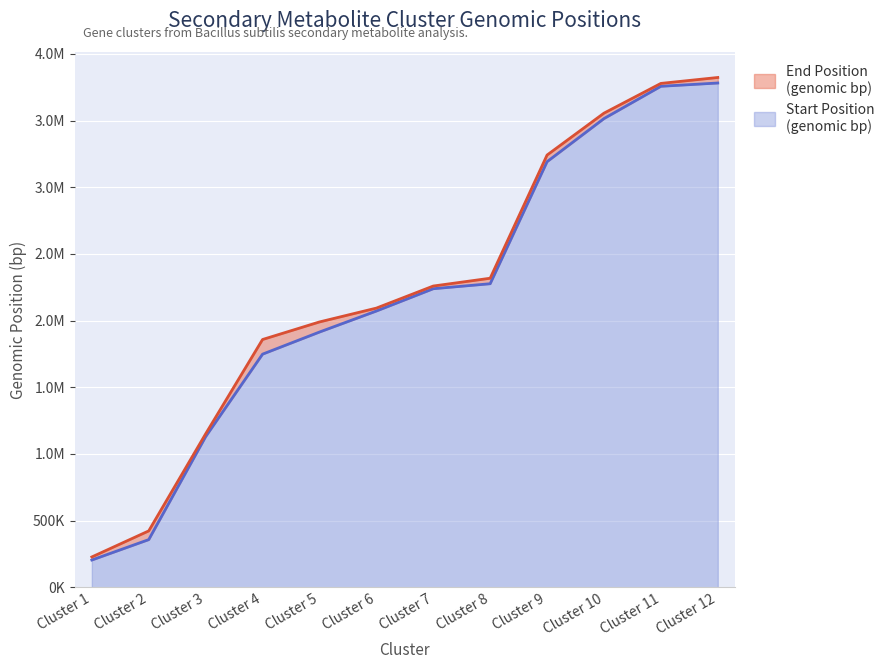

At Cluster 1, list the series in order from largest to smallest.

Cluster End (To), Cluster Start (From)